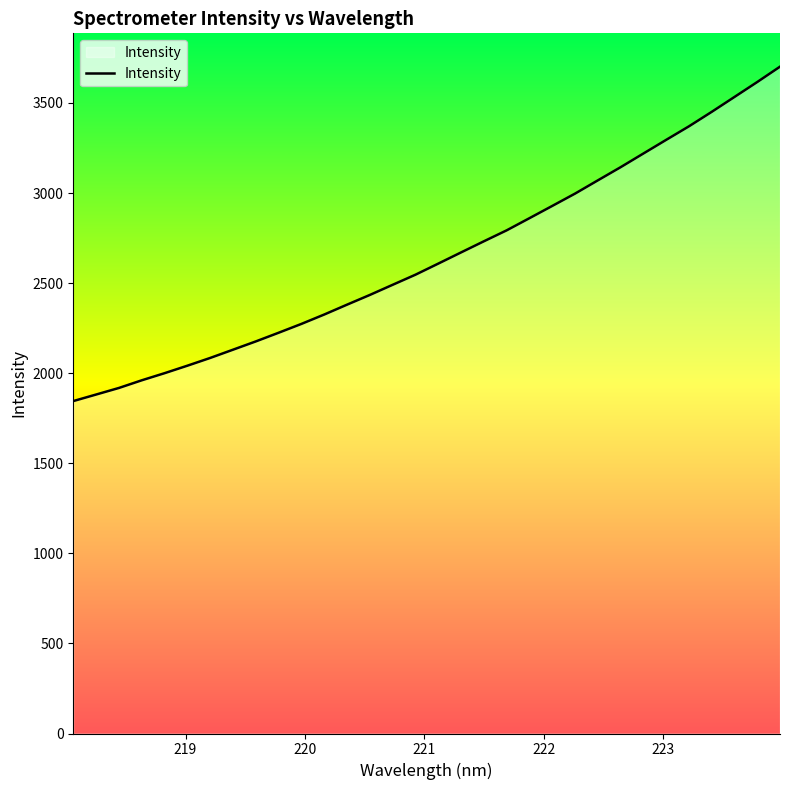

What is the maximum value shown in the chart?

3701.5